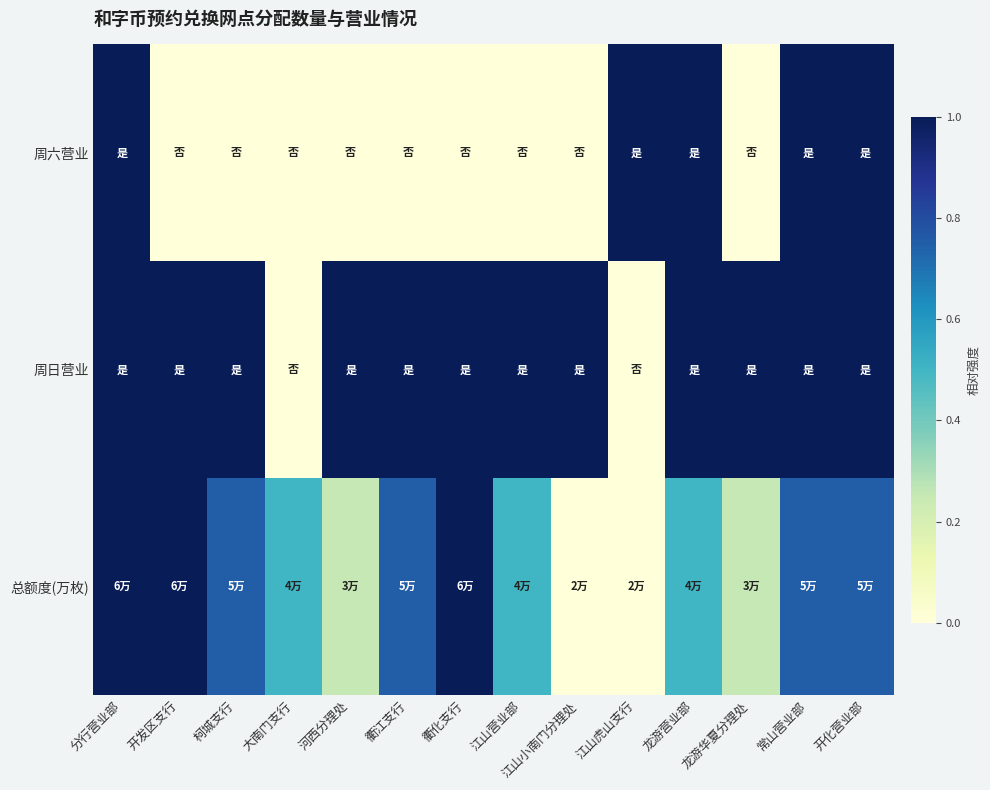

What is the difference between the highest and lowest values at 龙游营业部?

0.5